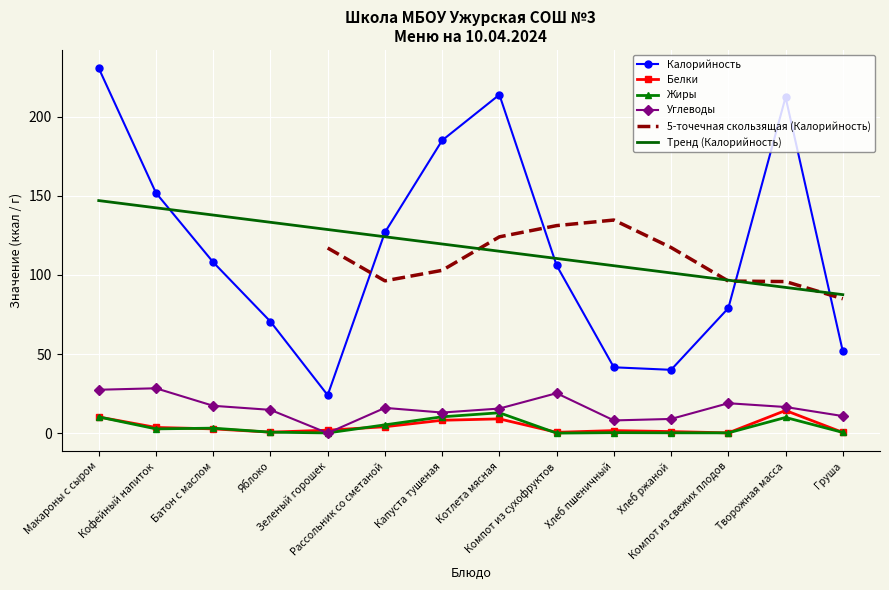

What is the label of the 6th point from the right?

Компот из сухофруктов